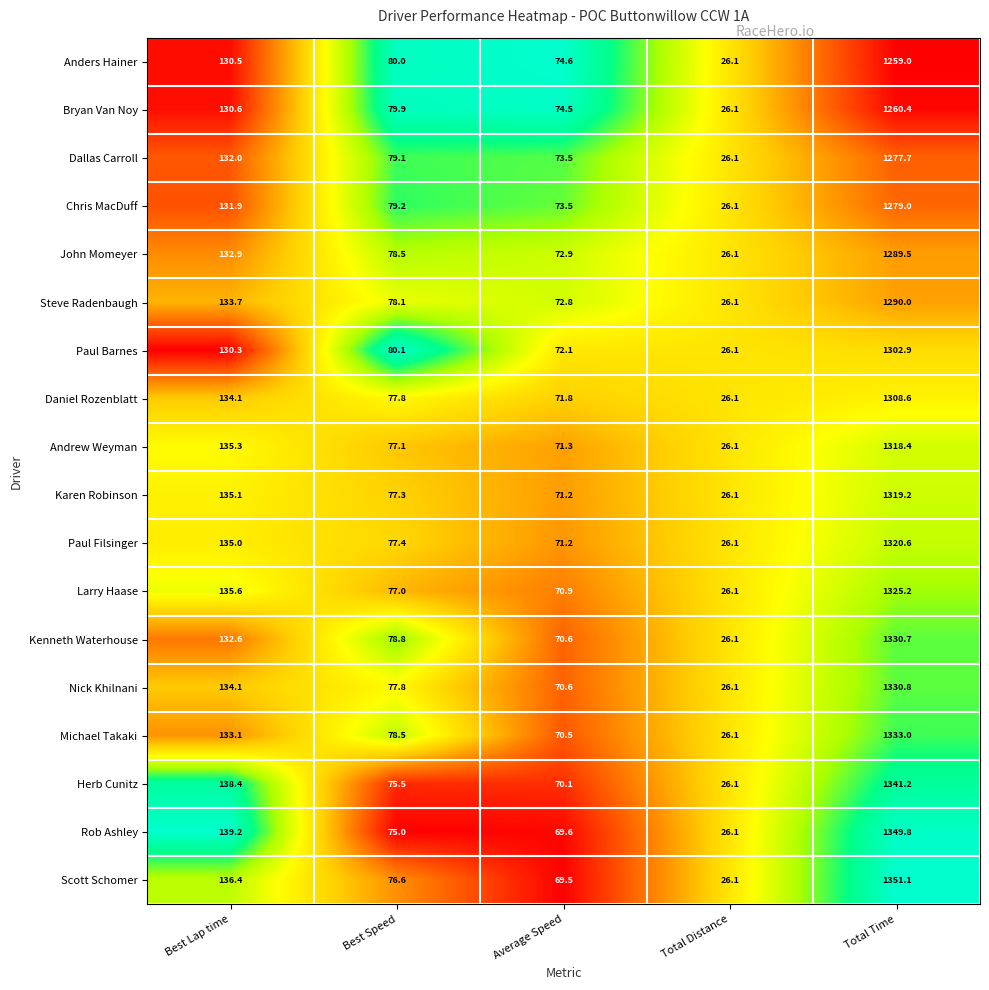

True or false: Bryan Van Noy has a value of 79.9 at Best Speed.

True